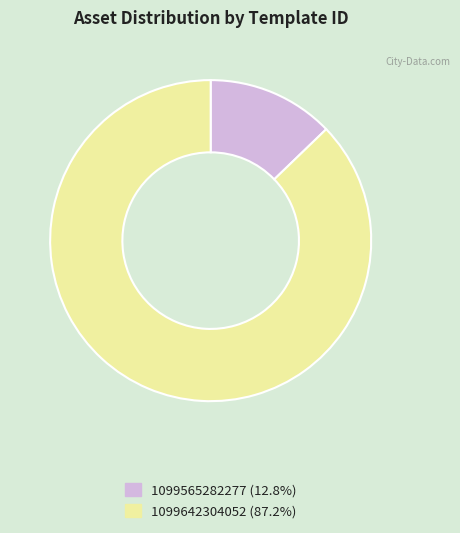

What is the ratio of the value at 1099642304052 (87.2%) to the value at 1099565282277 (12.8%)?

6.8